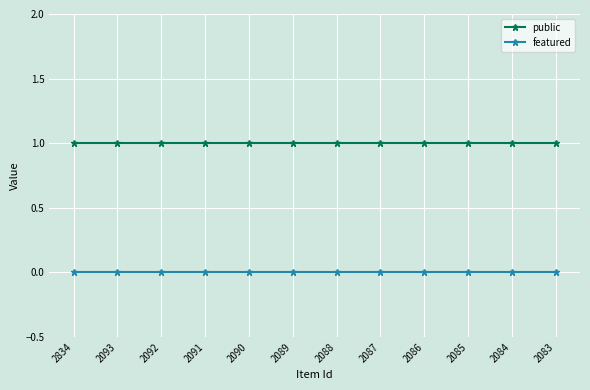

Reading left to right, transcribe all the data shown in this chart.

public: 2834=1	2093=1	2092=1	2091=1	2090=1	2089=1	2088=1	2087=1	2086=1	2085=1	2084=1	2083=1
featured: 2834=0	2093=0	2092=0	2091=0	2090=0	2089=0	2088=0	2087=0	2086=0	2085=0	2084=0	2083=0